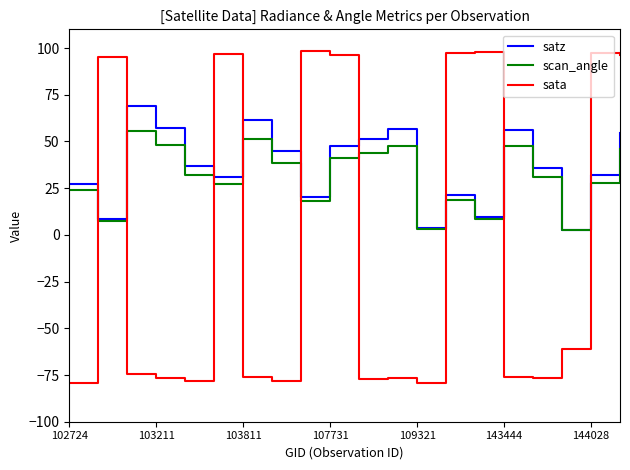

What is the highest value of the sata series?

98.4